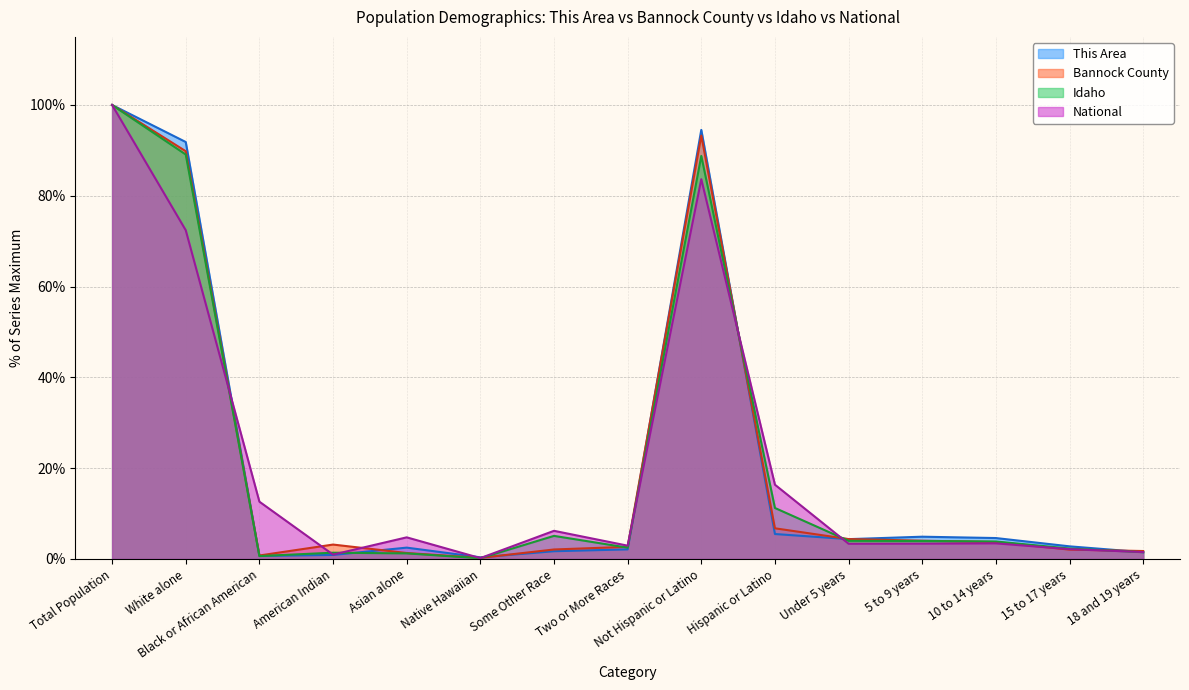

At how many categories does at least one series exceed 14?

4